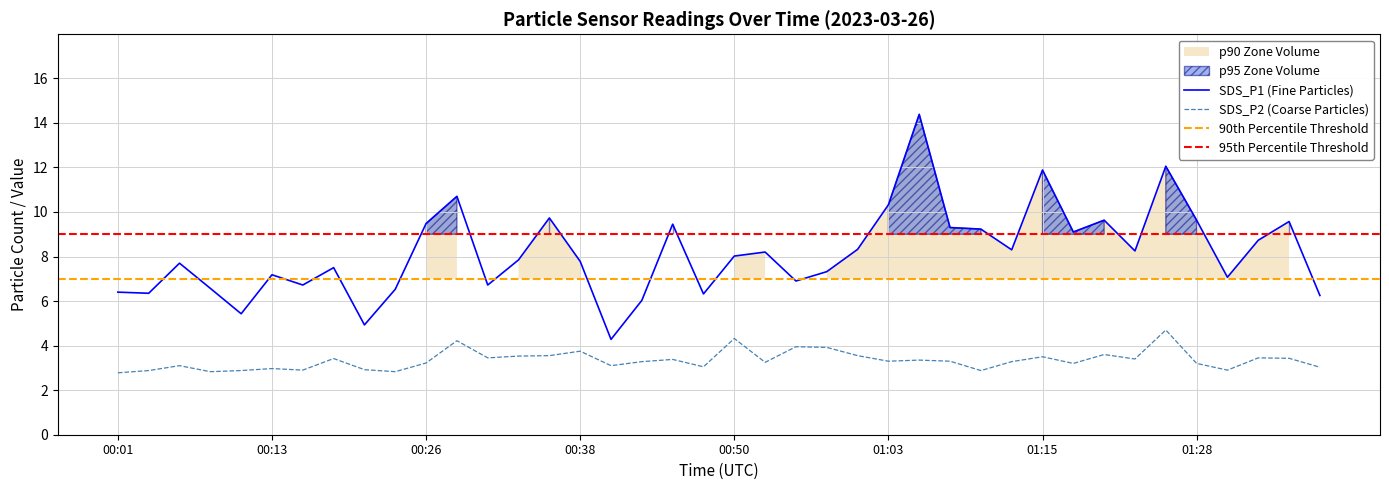

Where is the first local minimum for SDS_P1?

00:03